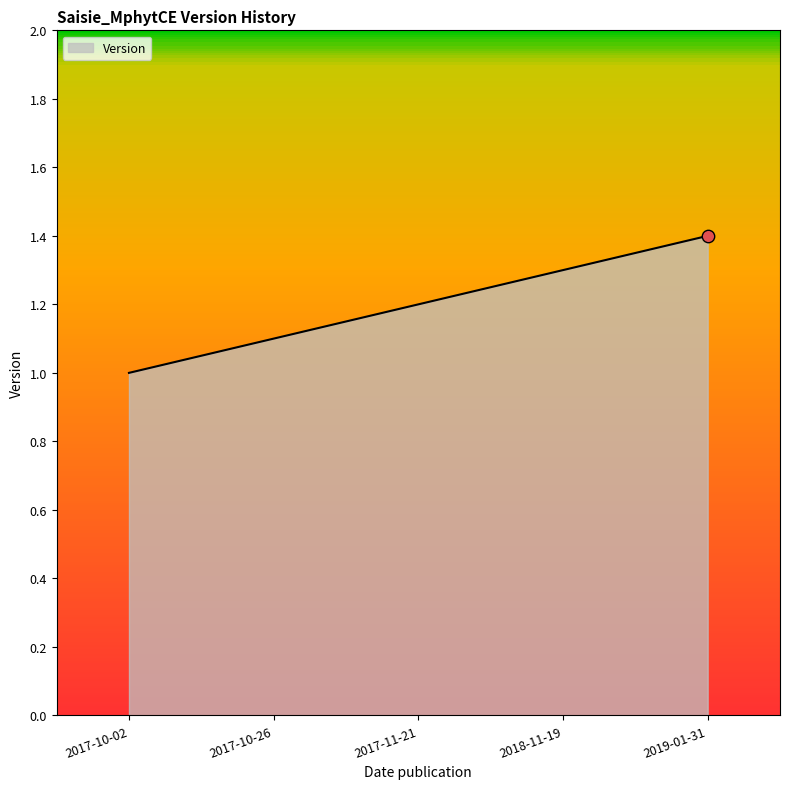

Between 2019-01-31 and 2017-11-21, which is larger?

2019-01-31